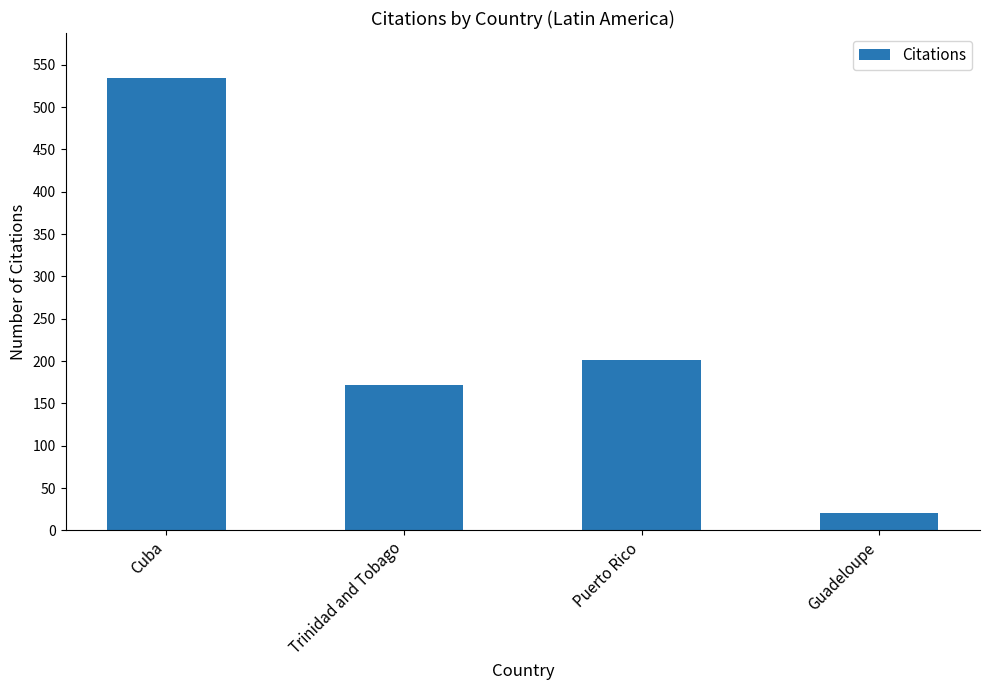

What is the minimum value shown in the chart?

20